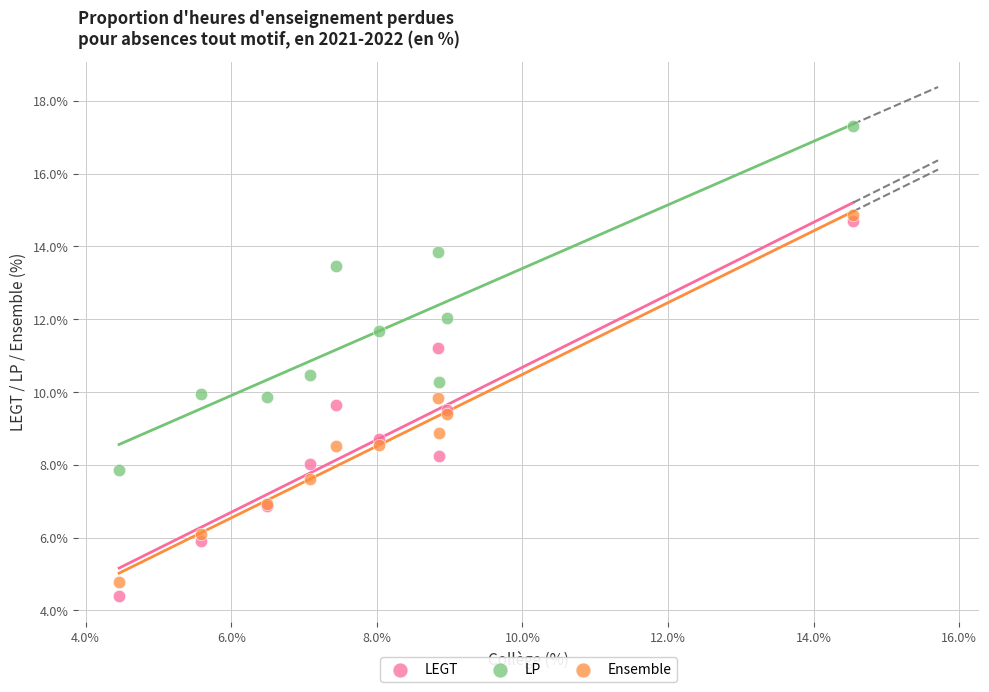

Which series has the largest Y range (max minus min)?

LEGT